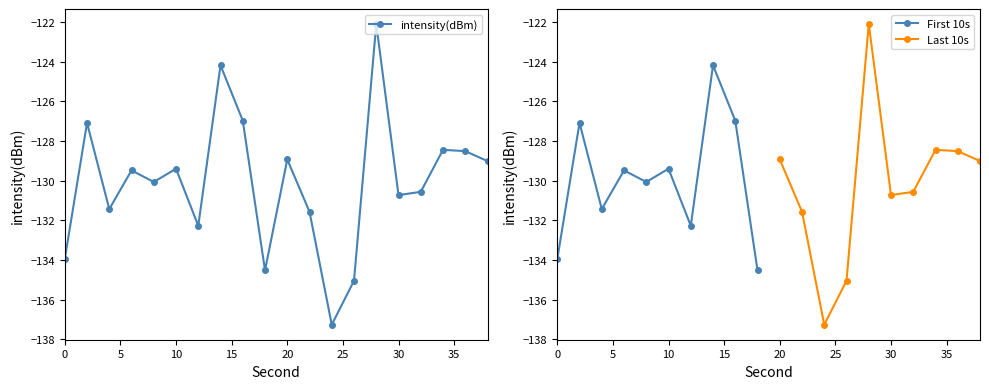

Rank the categories by value from highest to lowest.

28, 14, 16, 2, 34, 36, 20, 38, 10, 6, 8, 32, 30, 4, 22, 12, 0, 18, 26, 24